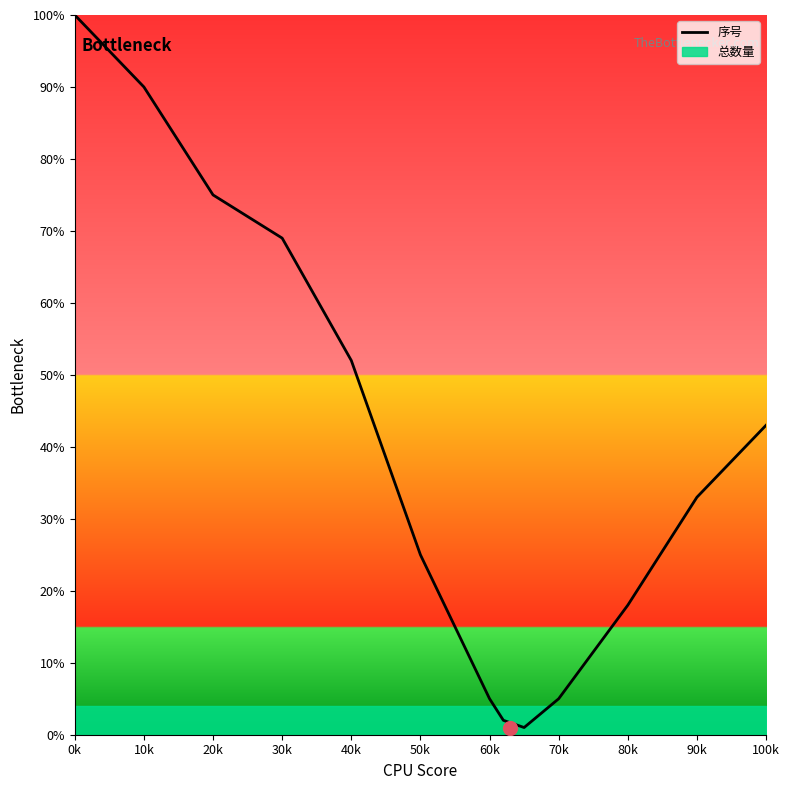

True or false: 序号 has a value of 85 at 40k.

False